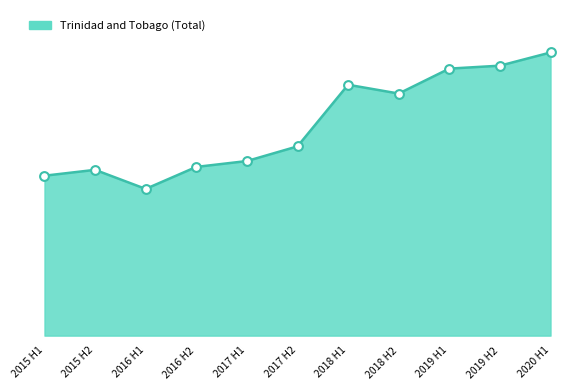

What is the ratio of the value at 2019 H1 to the value at 2018 H1?

1.1